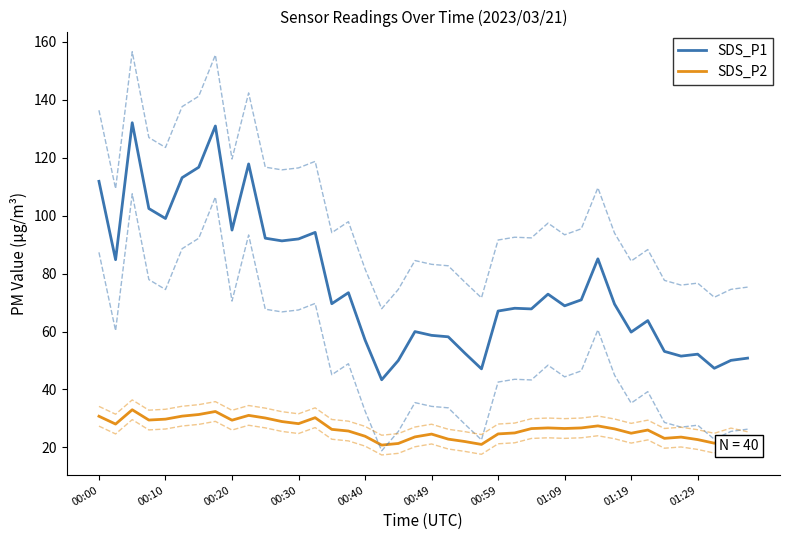

True or false: SDS_P1 has more than 2 points higher than both neighbors.

True